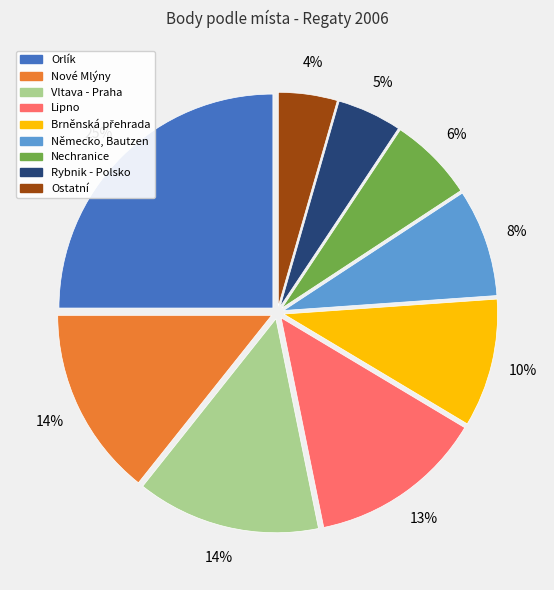

To the nearest percent, what is the difference between the largest and smallest slice percentages?

21%